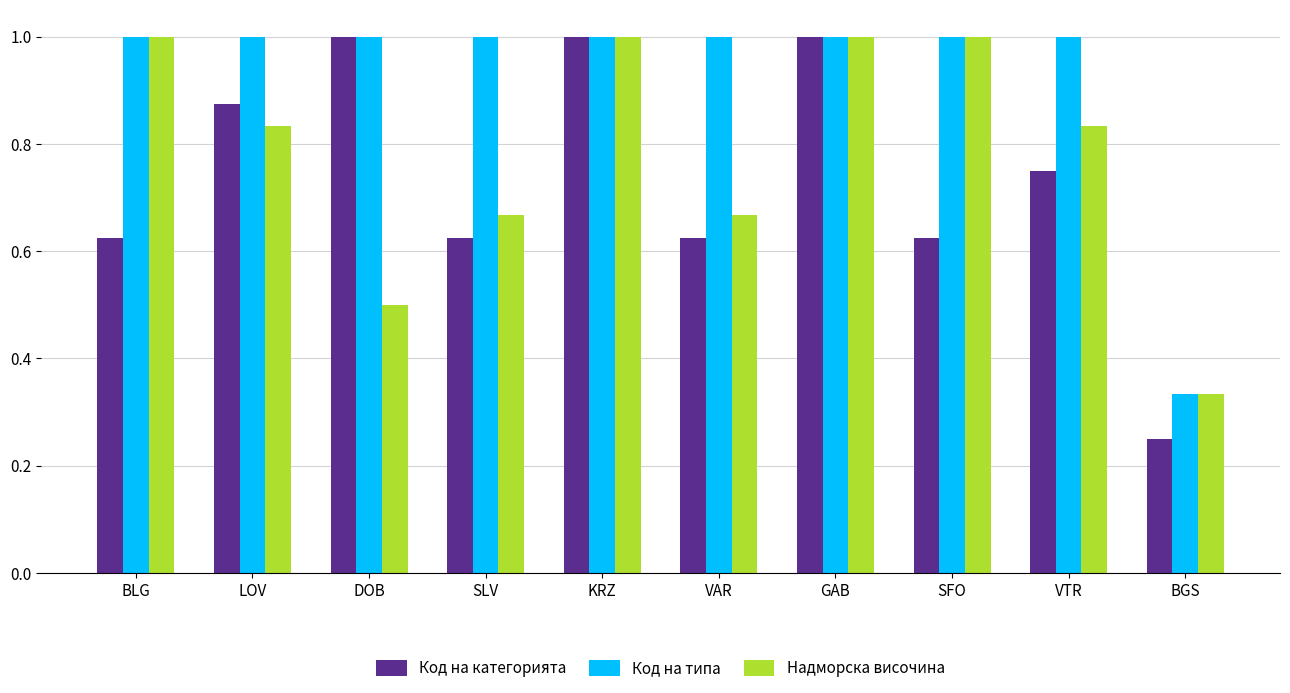

What position from the left is KRZ?

5